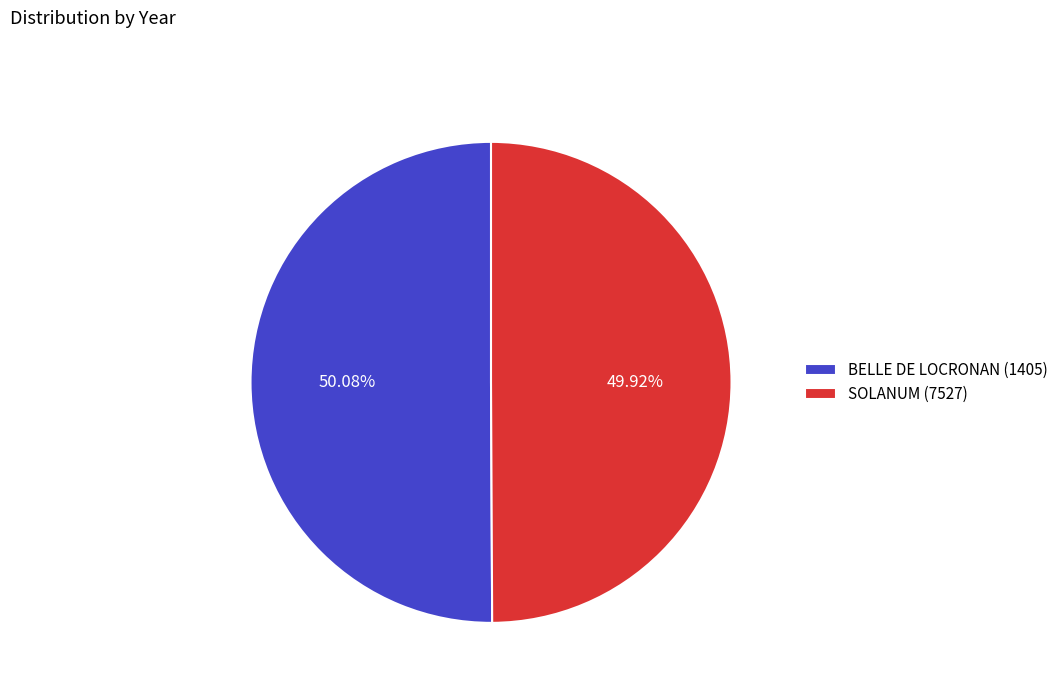

Count the number of slices in the pie.

2